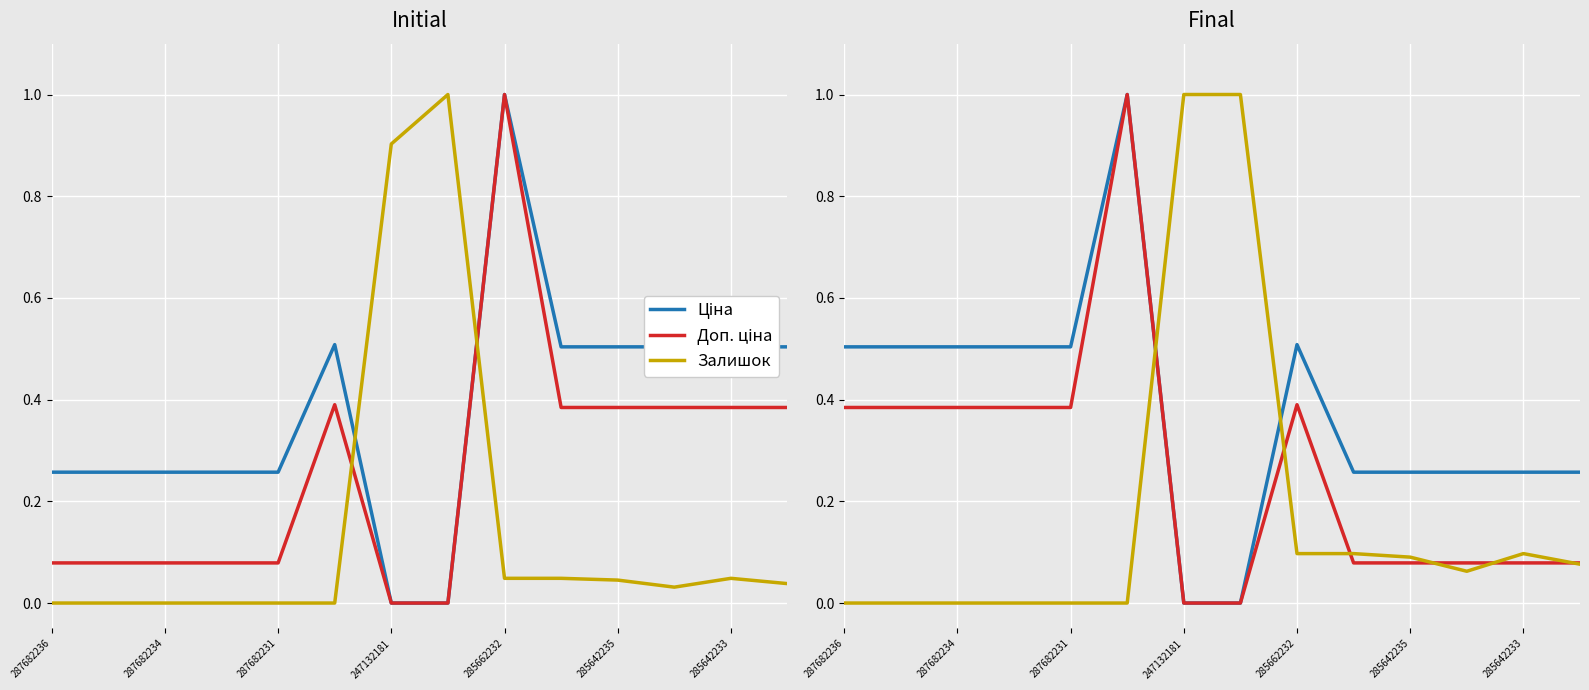

The Ціна series shows 0.5 at 287682234. True or false?

True